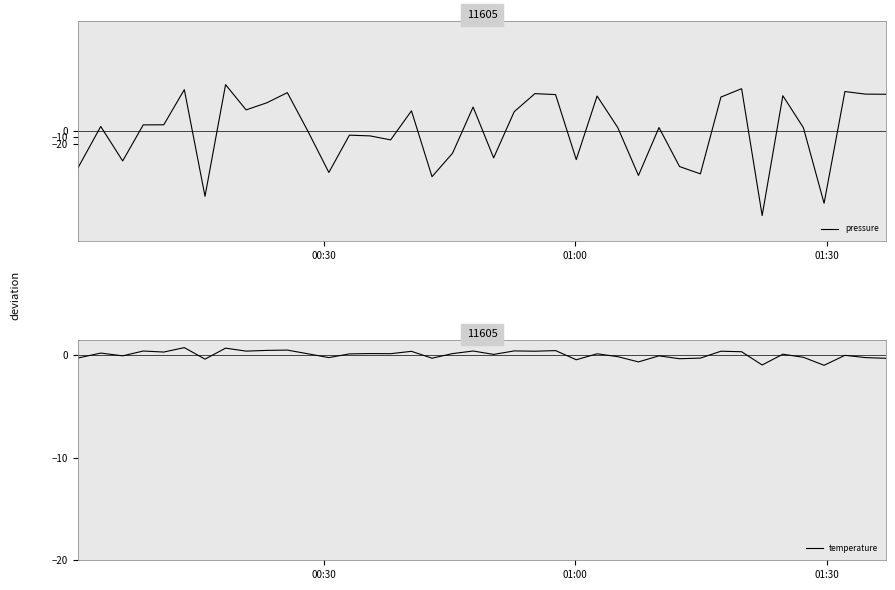

What is the highest value of the pressure series?

71.1